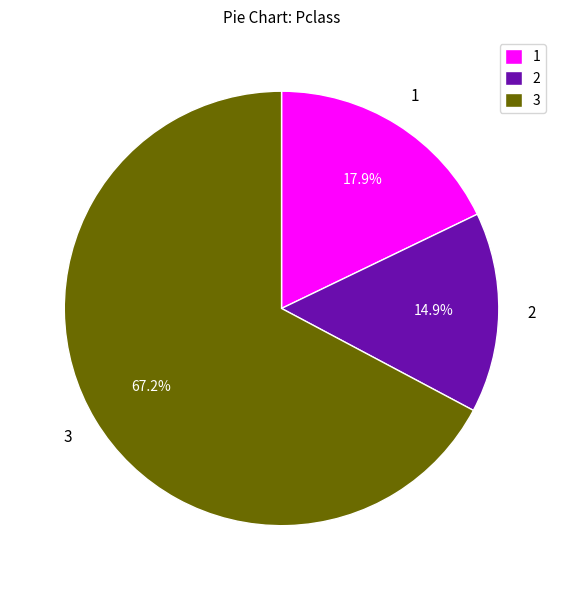

To the nearest percent, what portion does 3 represent?

67%